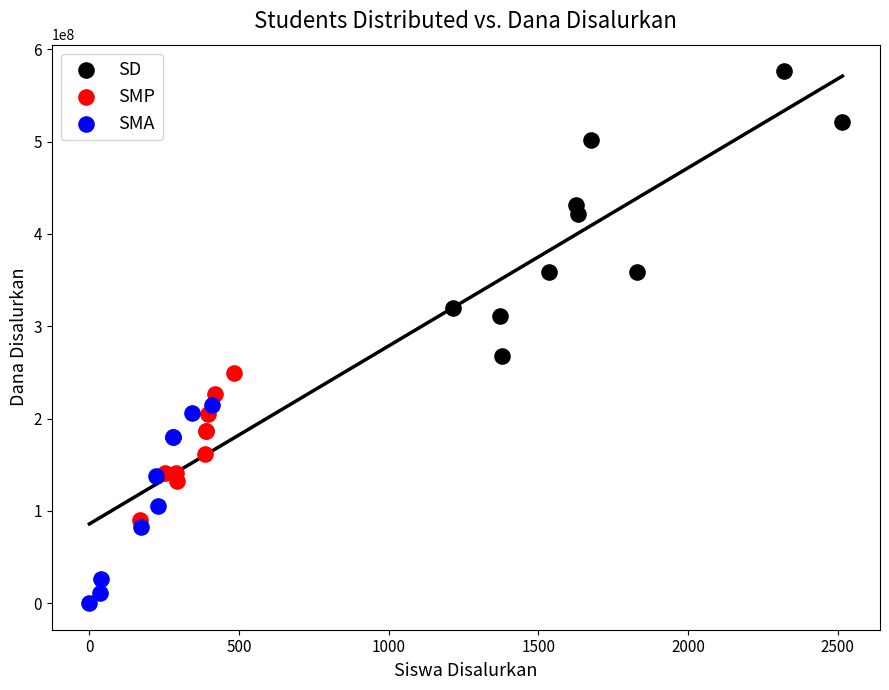

Which series contains the highest Y value?

SD